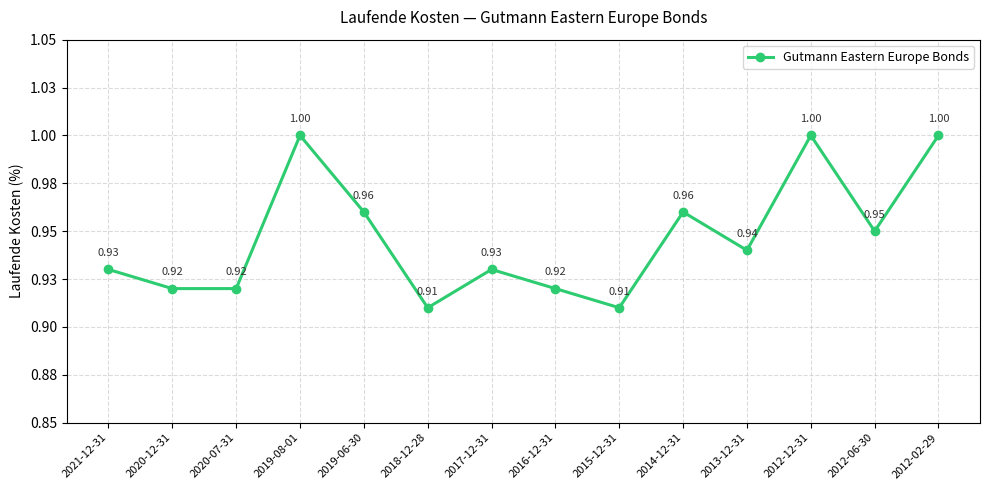

Which has a higher value, 2013-12-31 or 2012-02-29?

2012-02-29